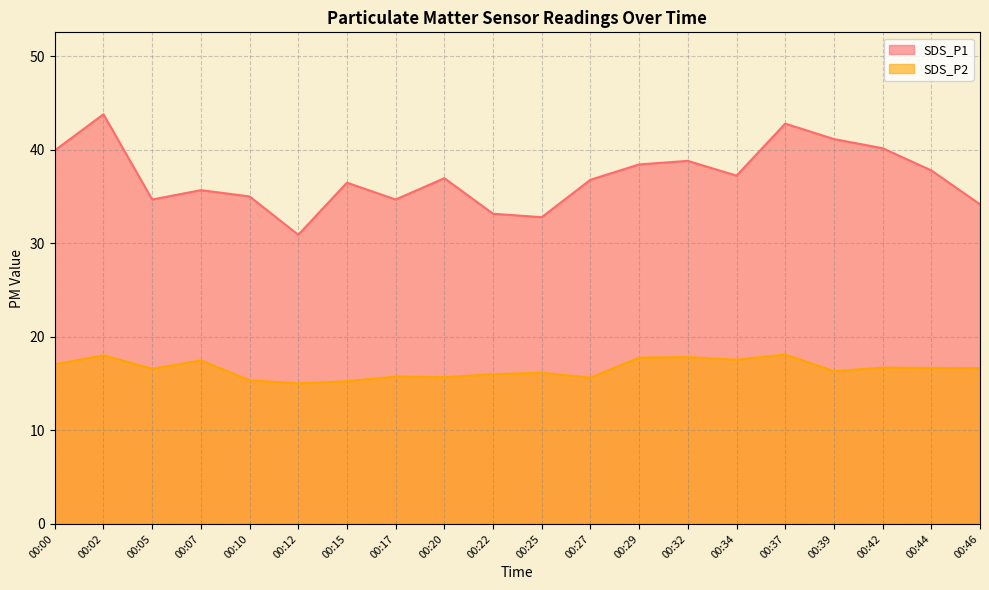

True or false: SDS_P1 and SDS_P2 intersect in this chart.

False